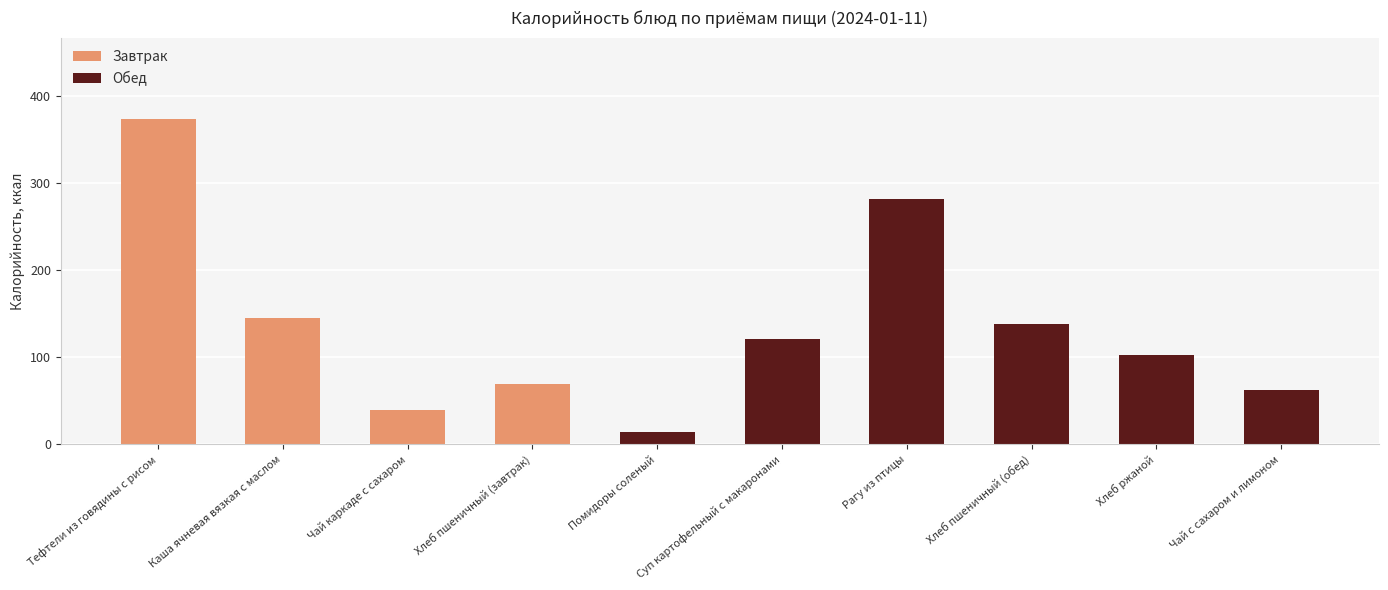

What is the sum of all Завтрак values?

628.2